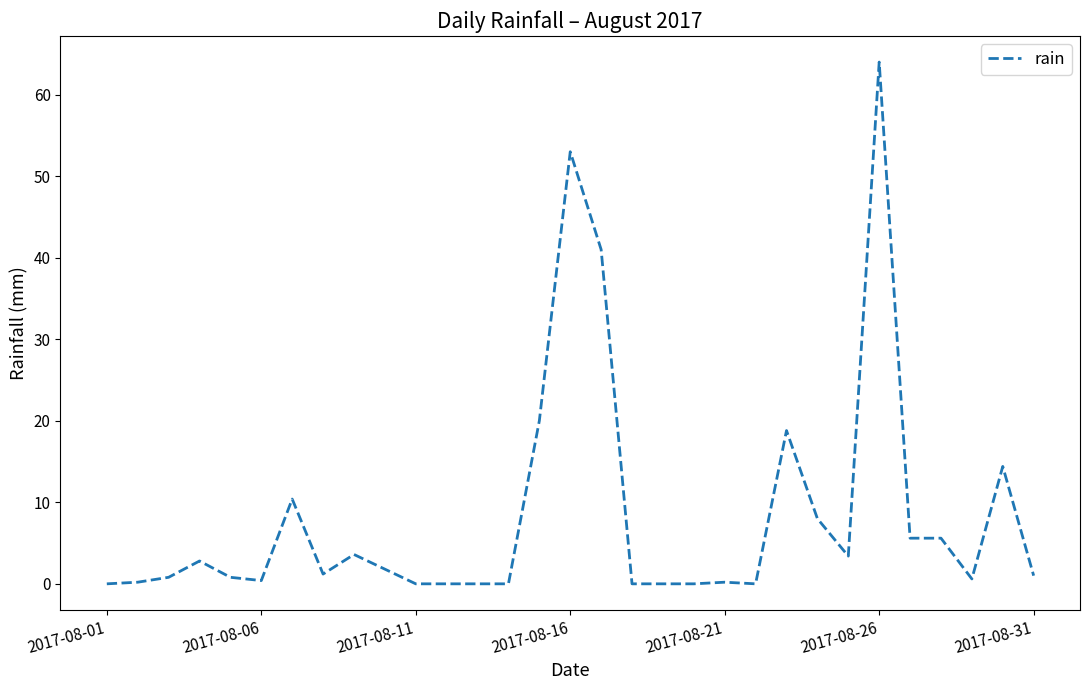

What is the maximum value shown in the chart?

64.0